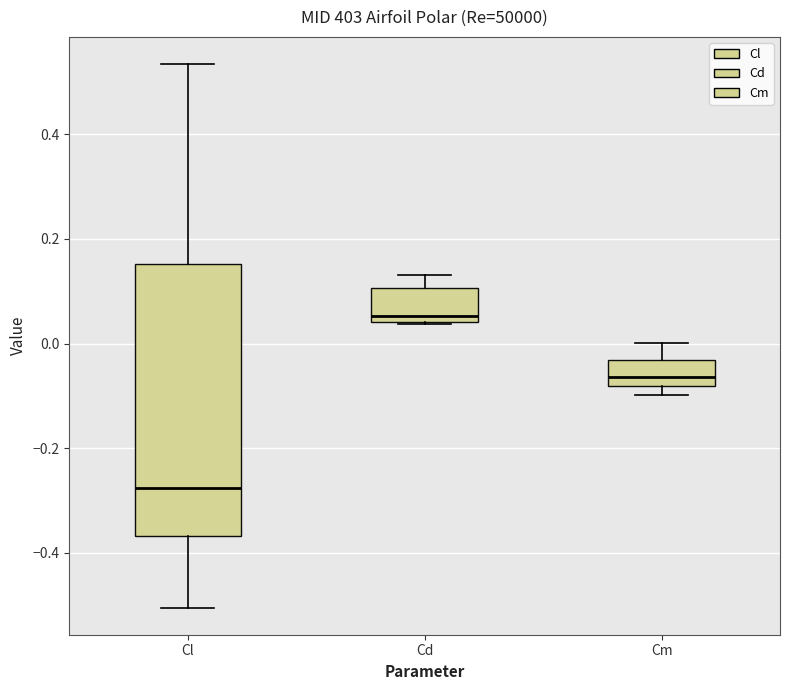

Reading left to right, transcribe this box plot: for each box, give where its median line is, the range the box spans, and where its two whiskers end, as read against the y-axis. The values are not printed on the chart, so give them approximately, as read against the axis.

Cl: median -0.28, box -0.36 to 0.16, whiskers -0.50 to 0.54
Cd: median 0.06, box 0.04 to 0.10, whiskers 0.04 to 0.14
Cm: median -0.06, box -0.08 to -0.04, whiskers -0.10 to 0.00